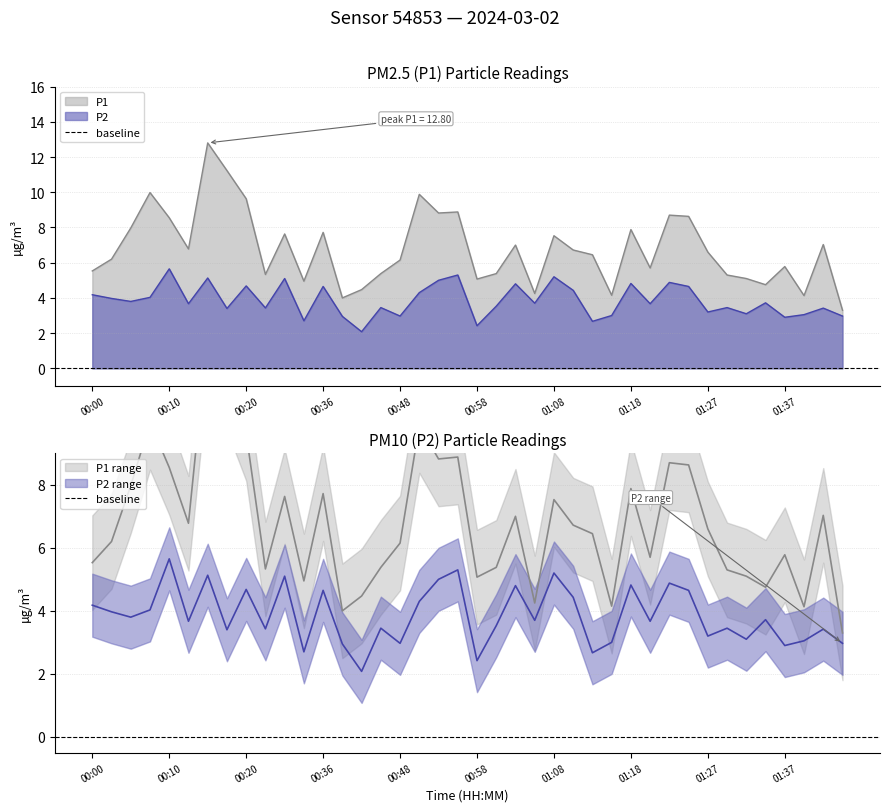

At which label is P2 closest to 3?

01:15